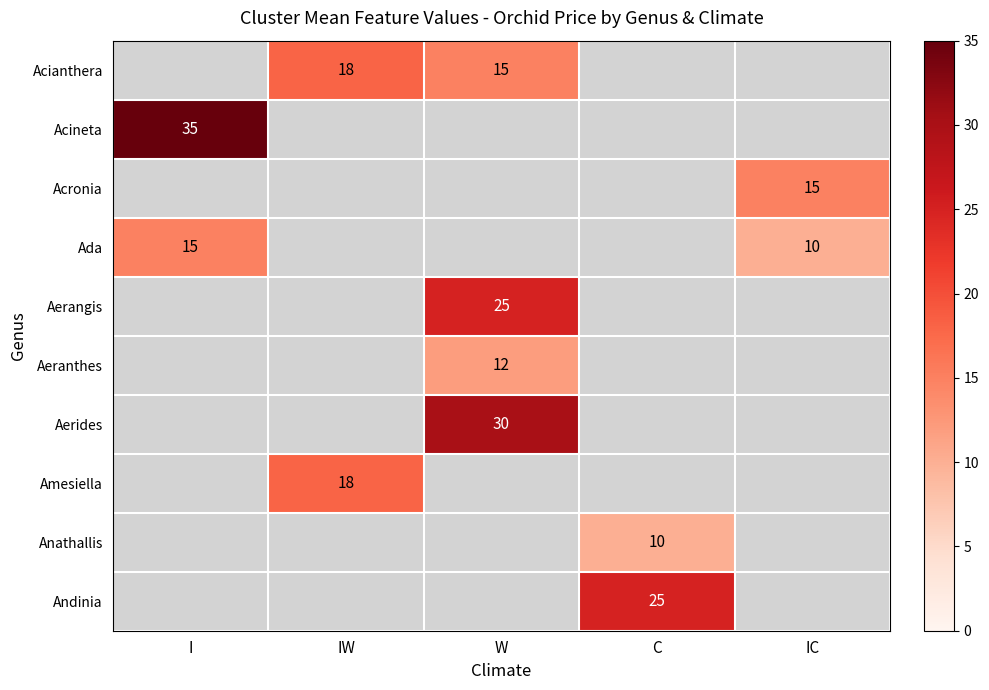

True or false: Acianthera has a value of 32 at IW.

False